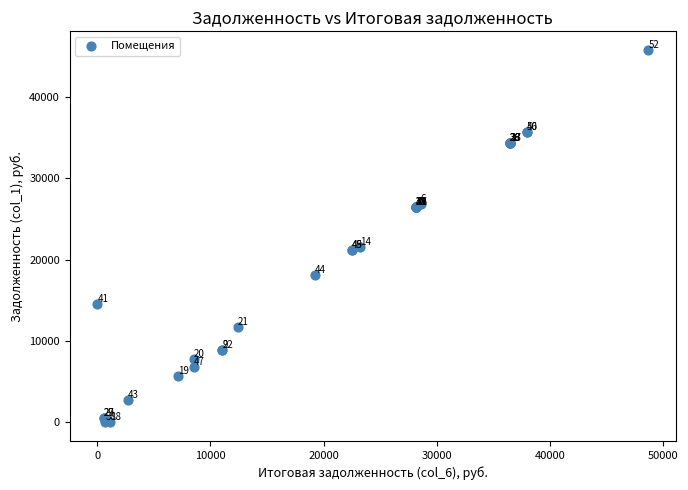

What Y value in the scatter plot is closest to 22883?

21537.5